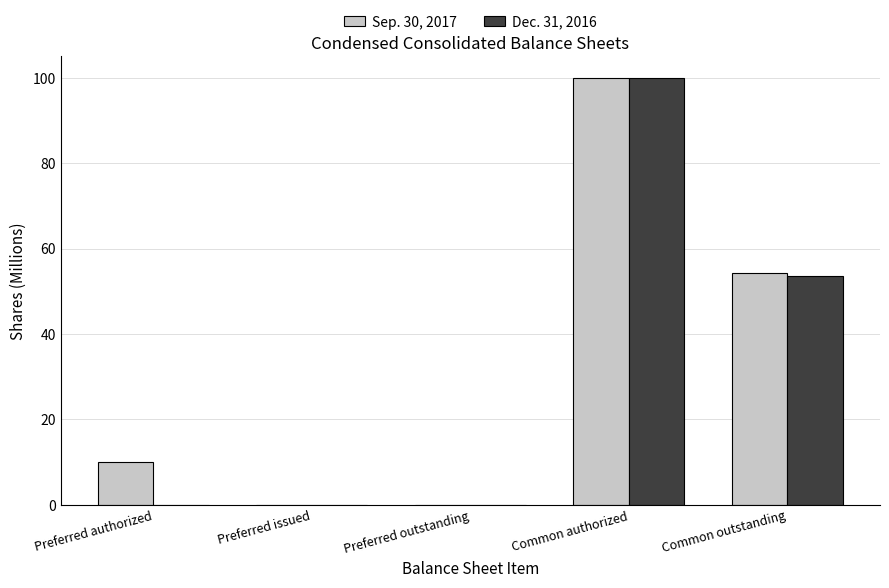

Which series has the largest total across all categories?

Sep. 30, 2017